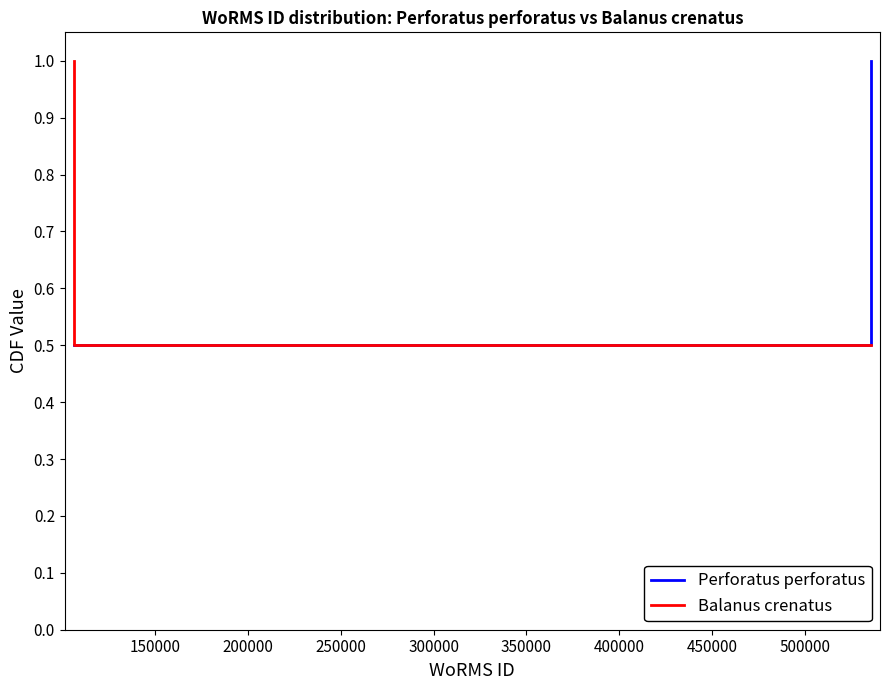

What is the value of the Perforatus perforatus point at the 2nd from the left?

1.0